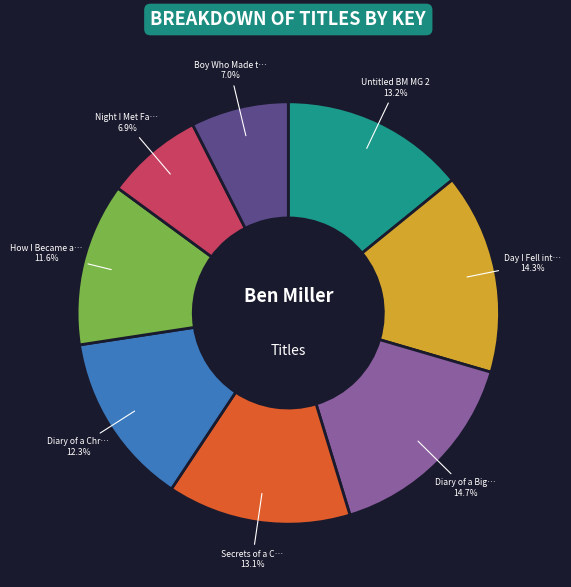

What percentage is the How I Became a Dog Called Midnight slice, to the nearest percent?

12%